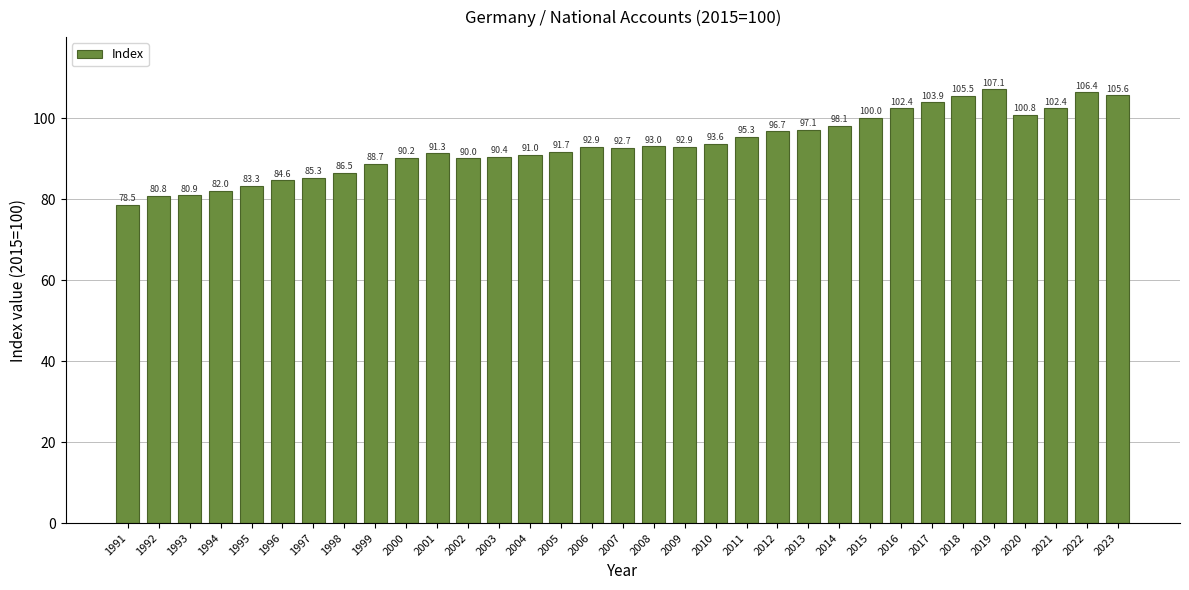

What is the value of the 11th bar from the left?

91.3